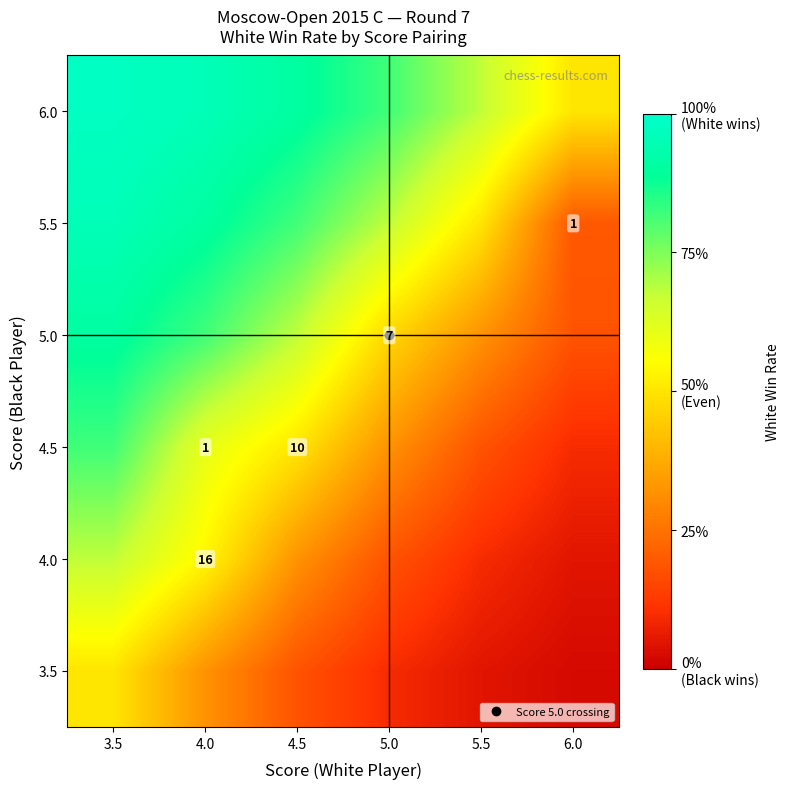

What is the total value across all series at 5.0?

2.6